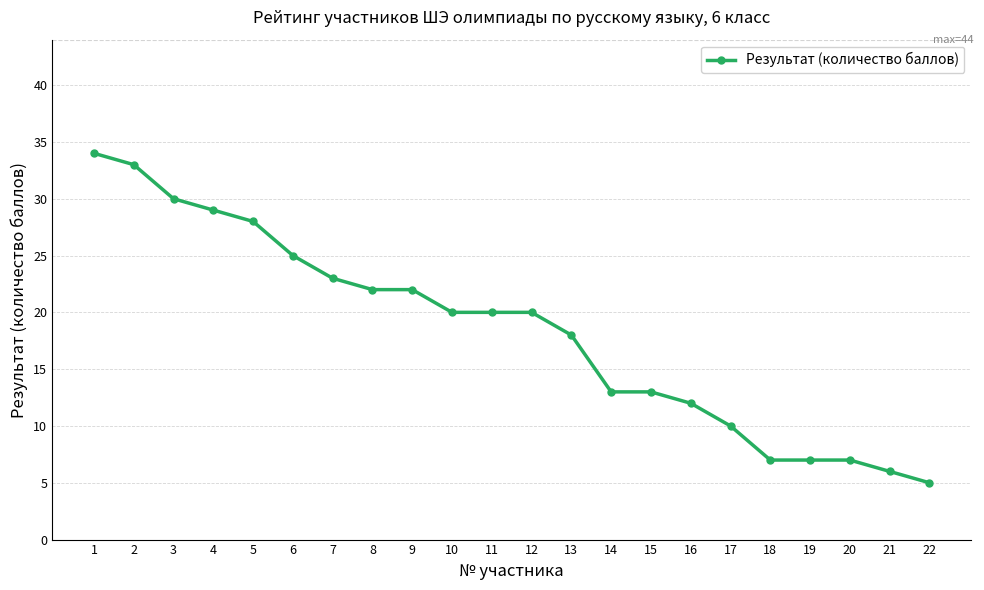

The value at 1 is 46. True or false?

False